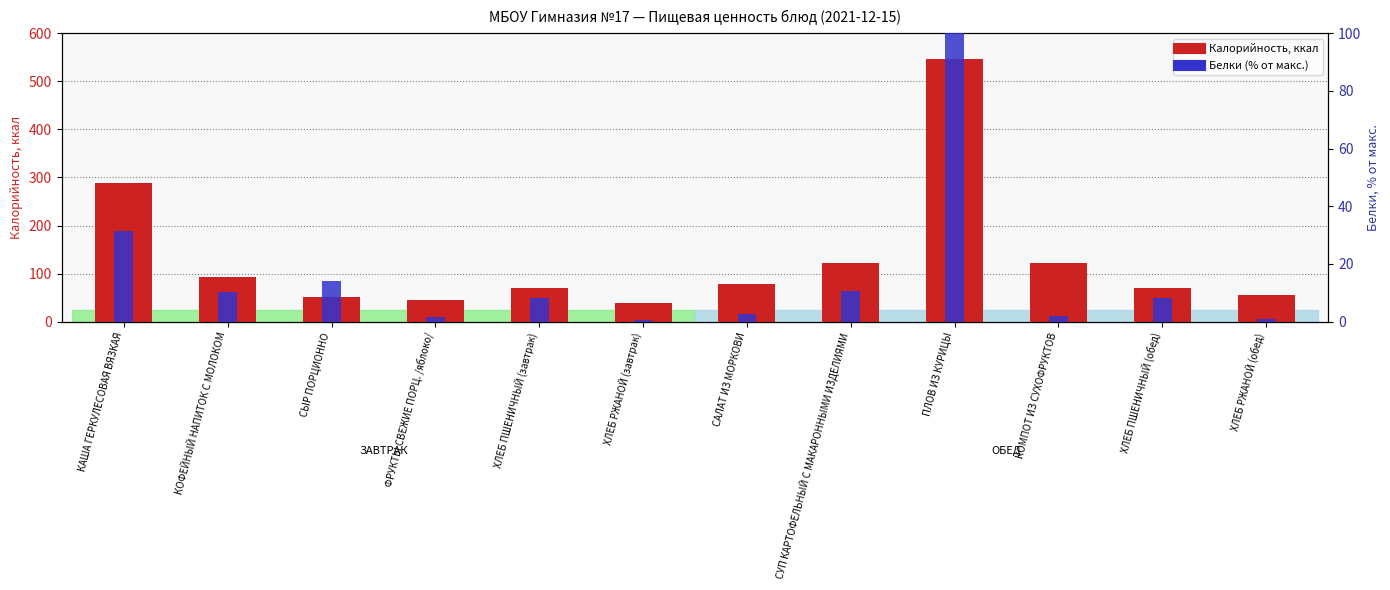

What is the difference between the highest and lowest values at ПЛОВ ИЗ КУРИЦЫ?

447.0